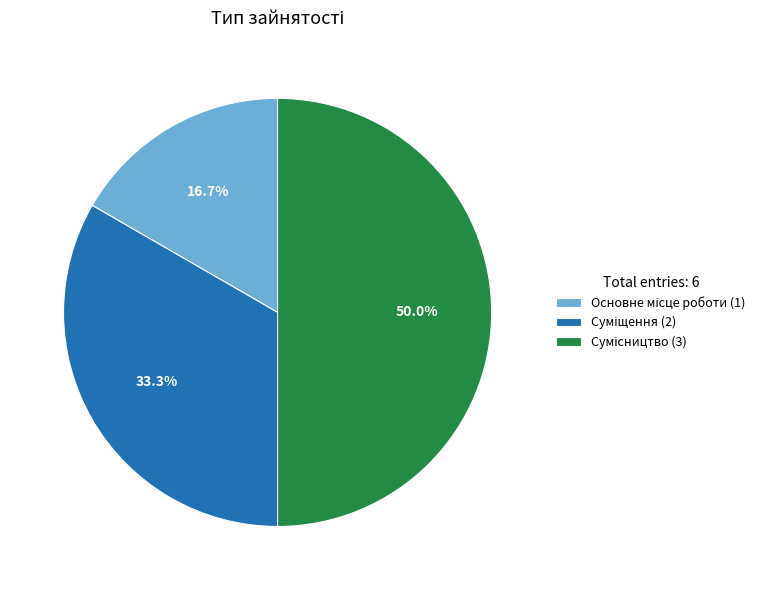

Count the number of slices in the pie.

3